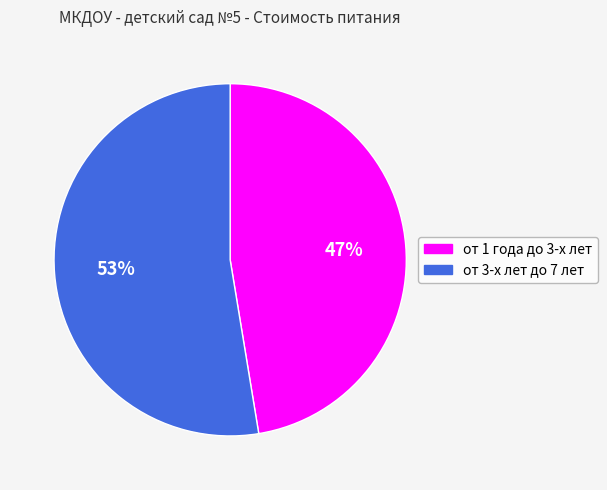

To the nearest percent, what percentage of the pie is от 1 года до 3-х лет?

47%